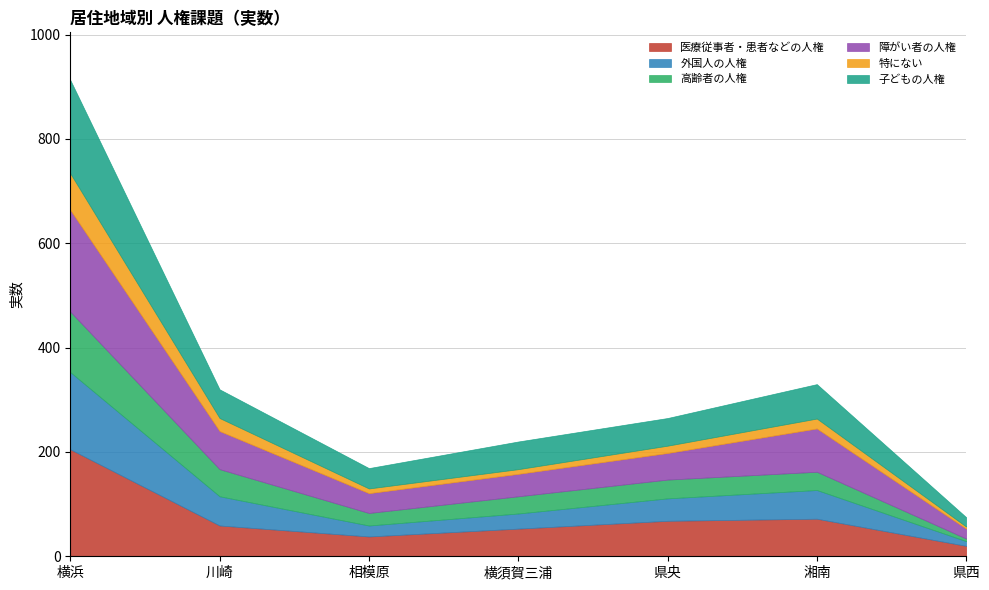

What is the minimum value shown in the chart?

4